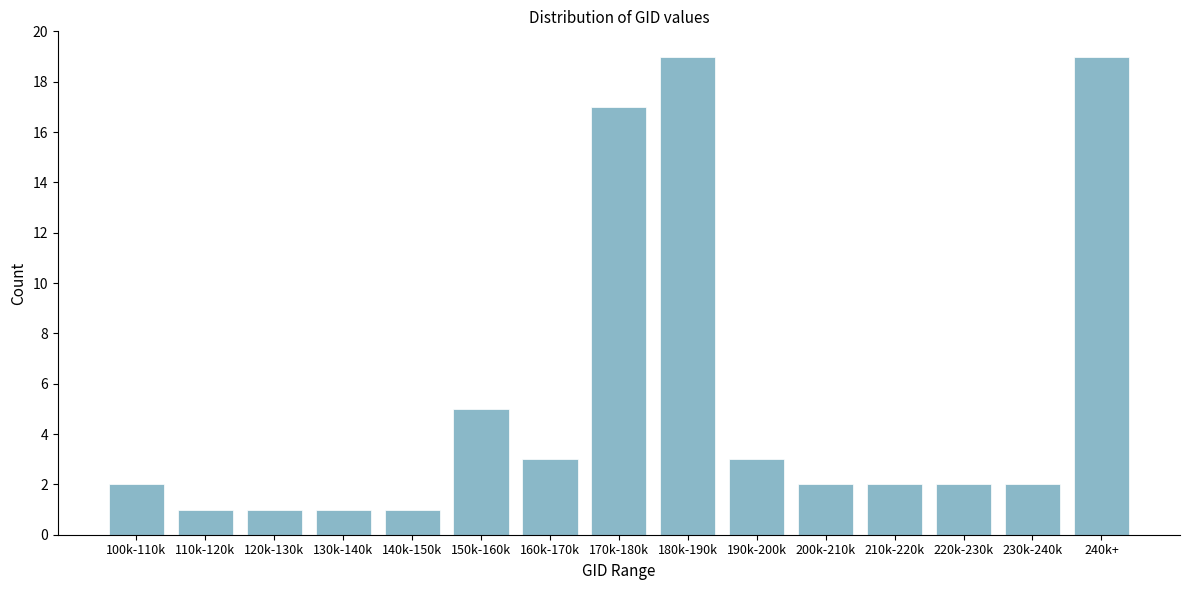

Reading left to right, extract all data points from this chart.

100k-110k=2	110k-120k=1	120k-130k=1	130k-140k=1	140k-150k=1	150k-160k=5	160k-170k=3	170k-180k=17	180k-190k=19	190k-200k=3	200k-210k=2	210k-220k=2	220k-230k=2	230k-240k=2	240k+=19